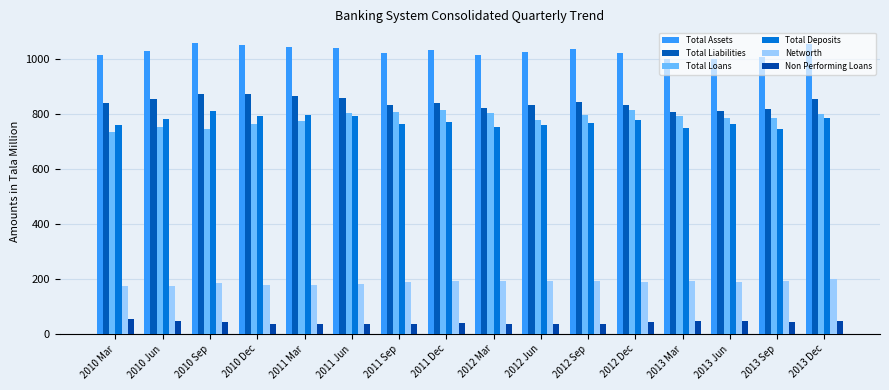

At how many categories does at least one series exceed 1020?

11